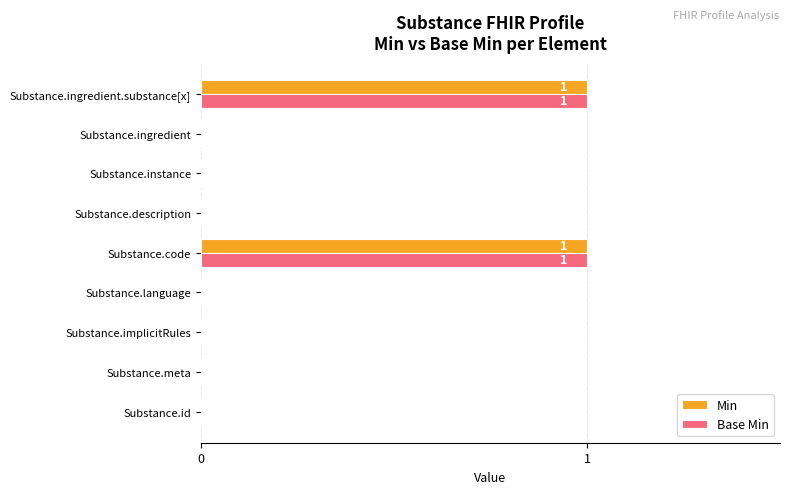

The Min series shows 1 at Substance.instance. True or false?

False